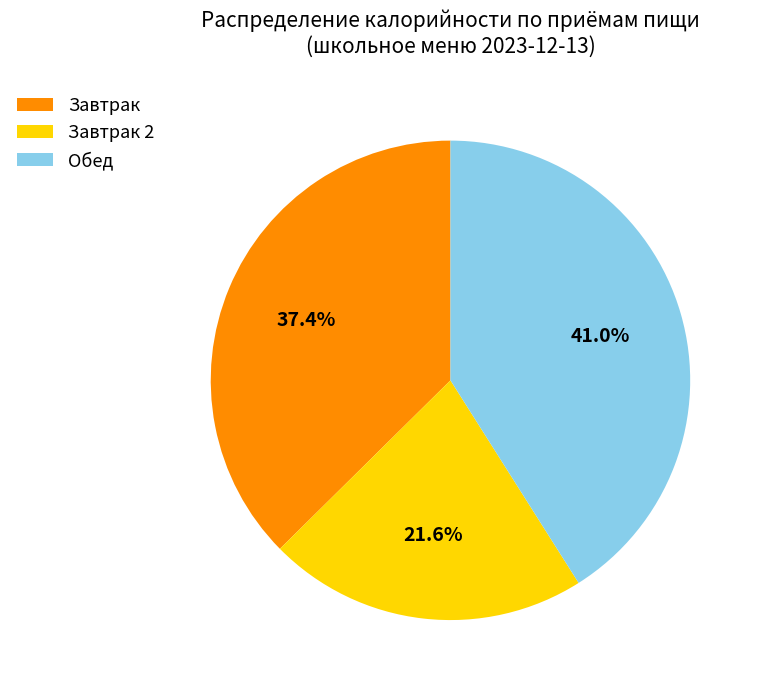

What percentage do Завтрак and Обед together represent?

78.4%